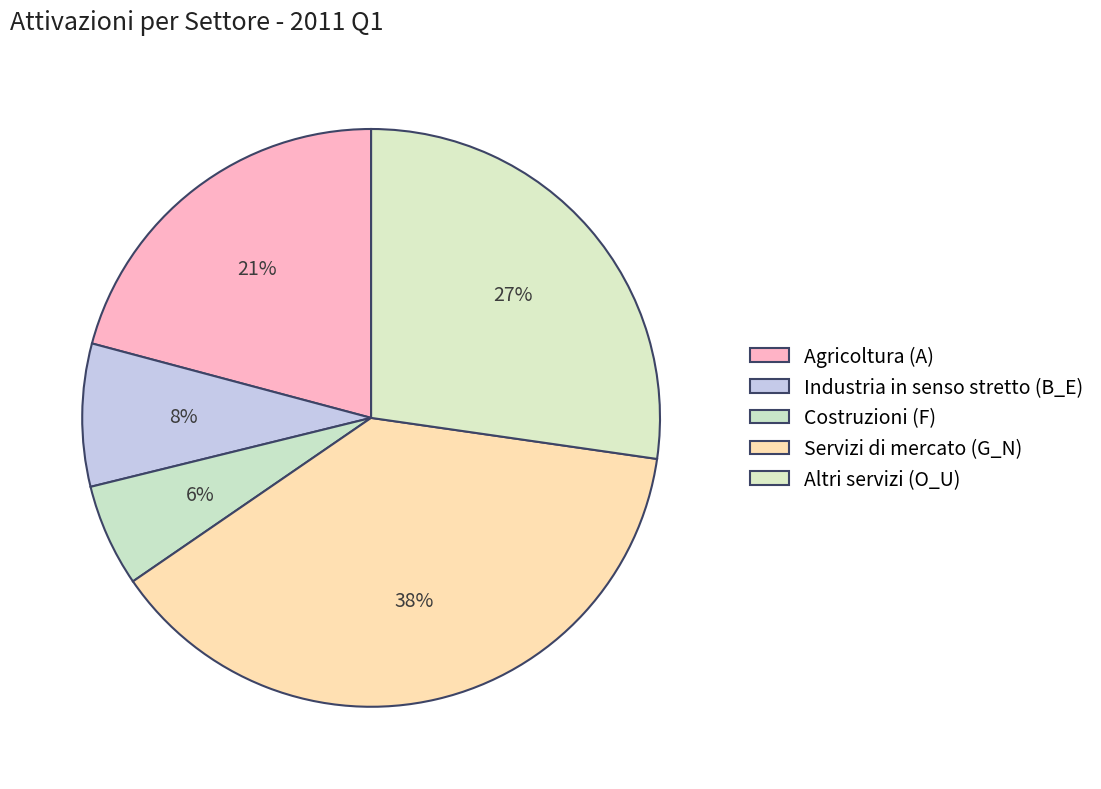

Which slice is the largest?

Servizi di mercato (G_N)